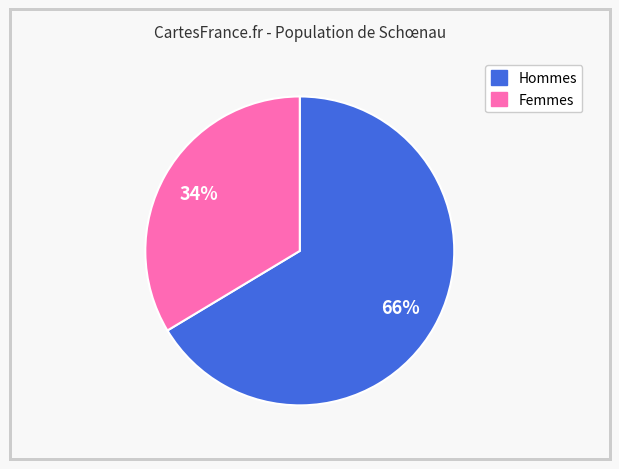

To the nearest percent, what is the average slice percentage?

50%